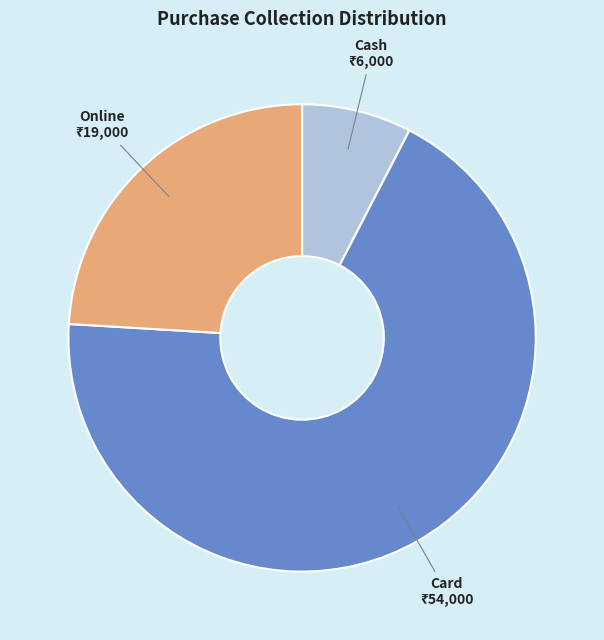

Is there a majority slice in this chart?

Yes